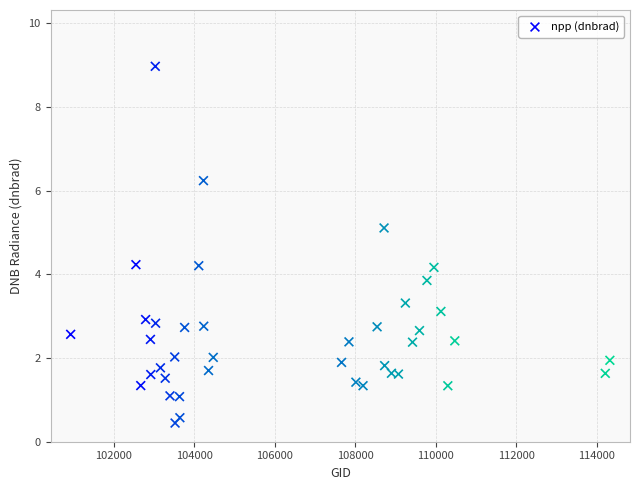

What is the range of Y values (max minus min)?

8.5